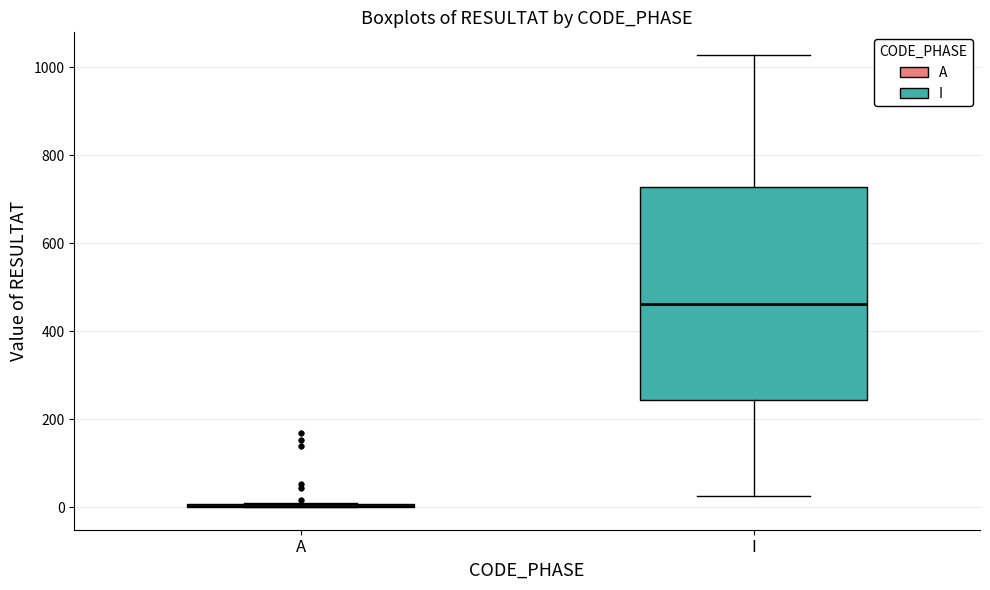

Reading left to right, transcribe this box plot: for each box, give where its median line is, the range the box spans, and where its two whiskers end, as read against the y-axis. The values are not printed on the chart, so give them approximately, as read against the axis.

A: box collapsed to a line at 0, whiskers 0 to 20
I: median 460, box 240 to 720, whiskers 20 to 1020